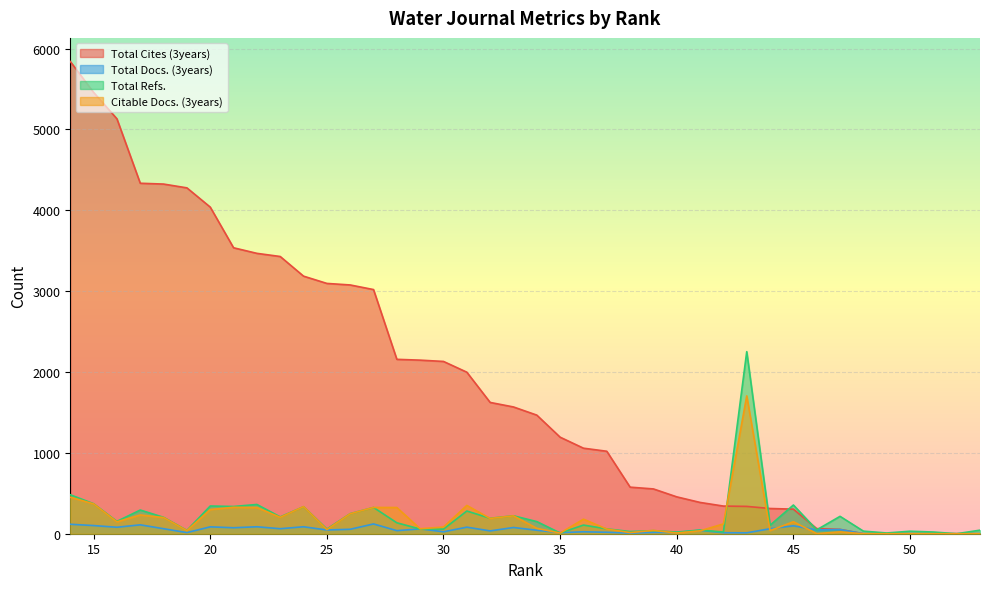

What is the spread (max minus min) of values at 33?

1491